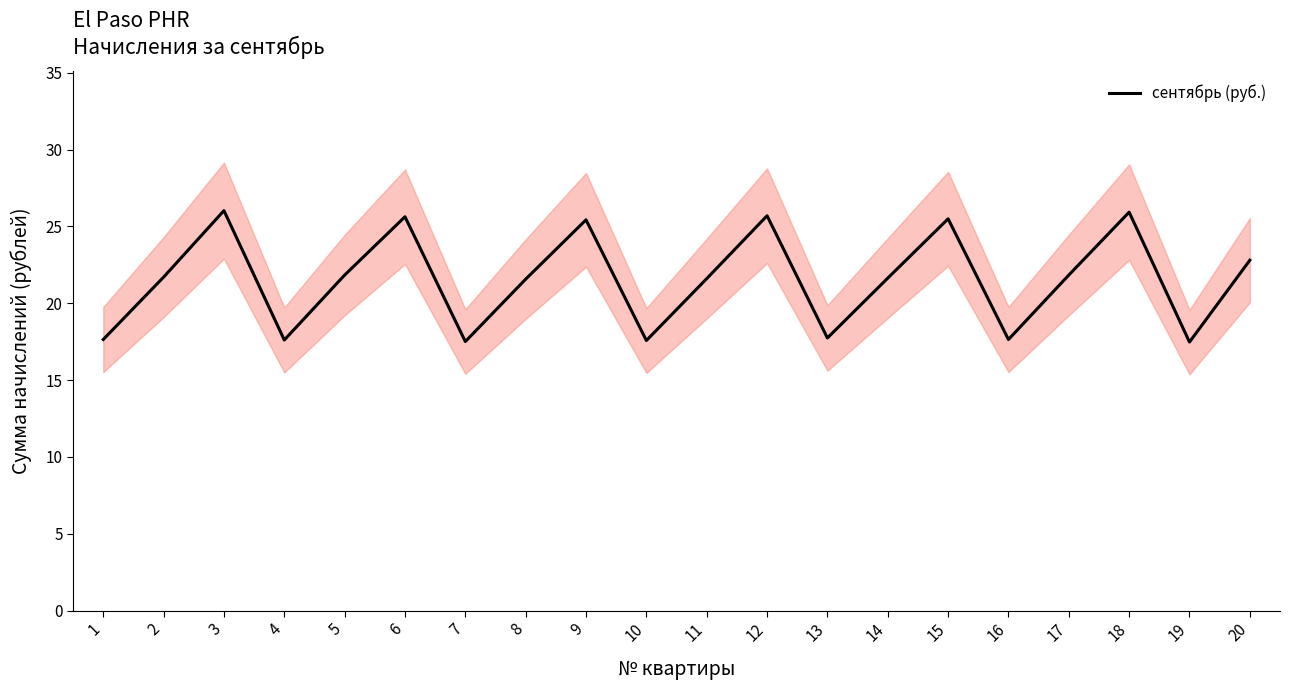

Where does the data first go above 21?

2